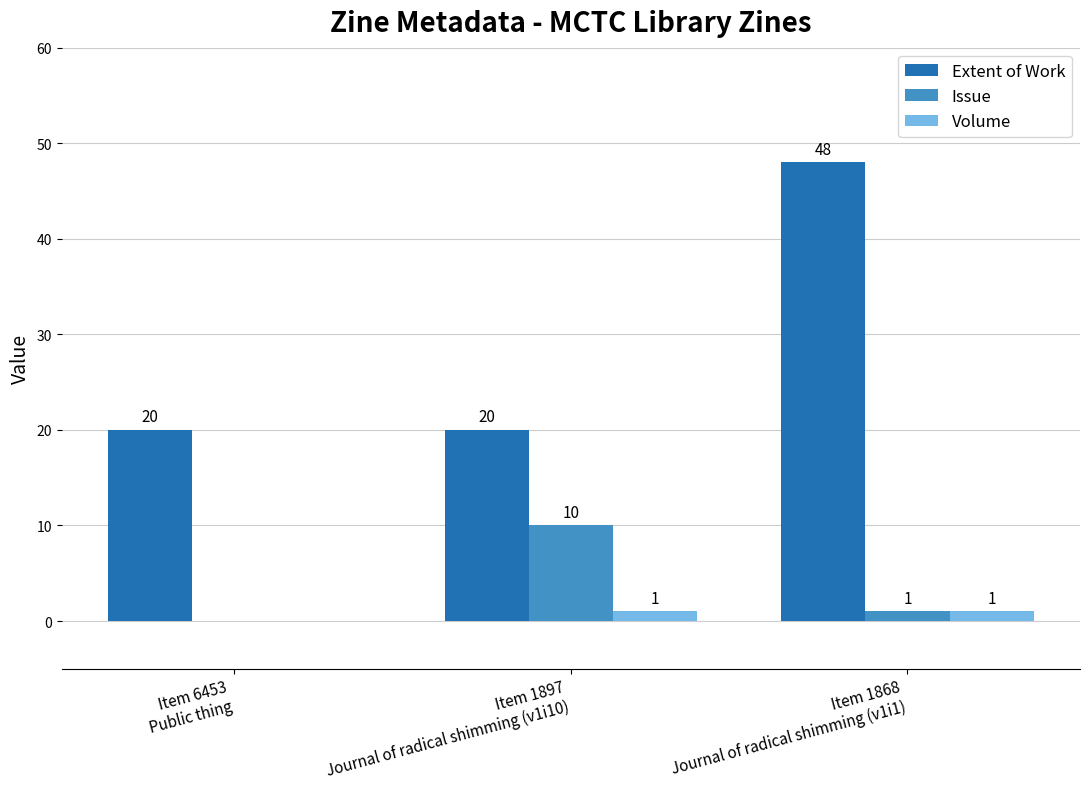

Which series has the largest total across all categories?

Extent of Work